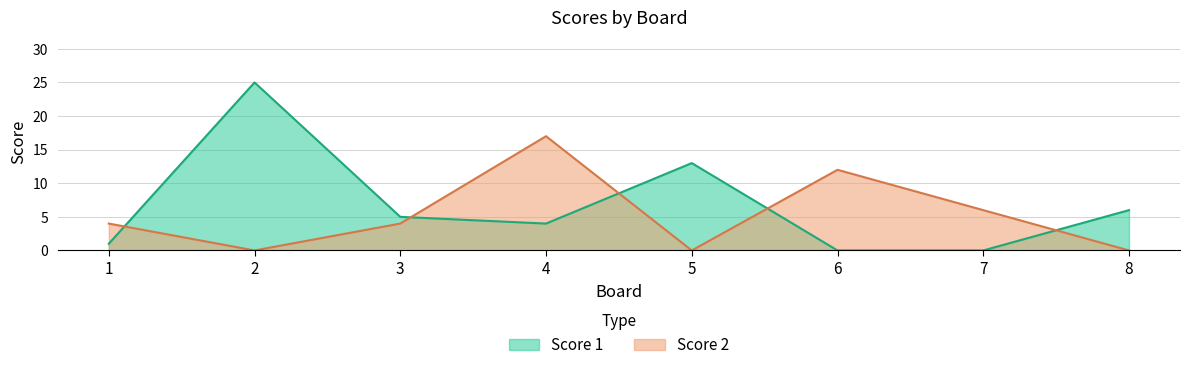

How many lines are shown in the chart?

2